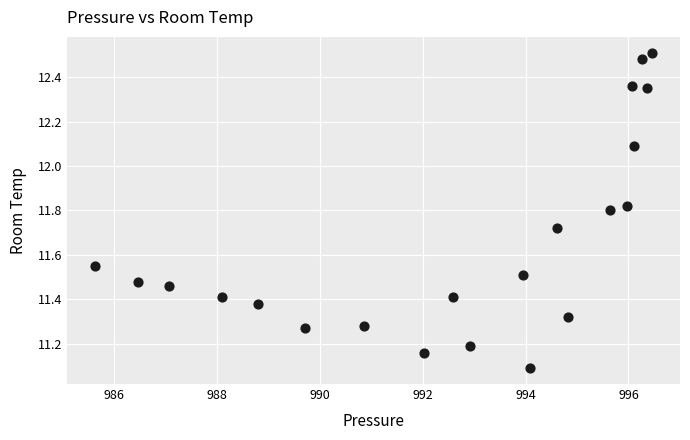

What is the range of X values (max minus min)?

10.8